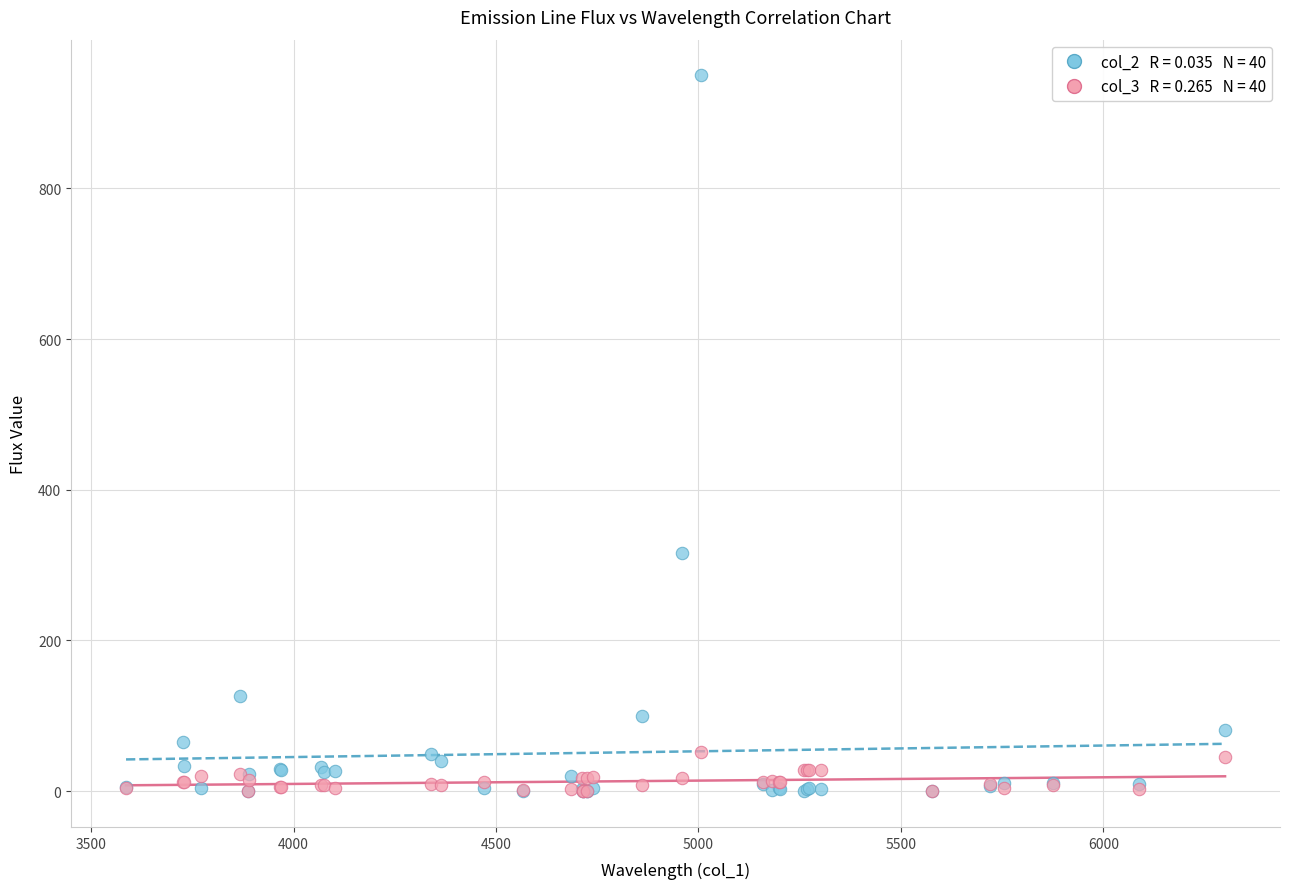

Across all series, what Y value is closest to 474?

316.6